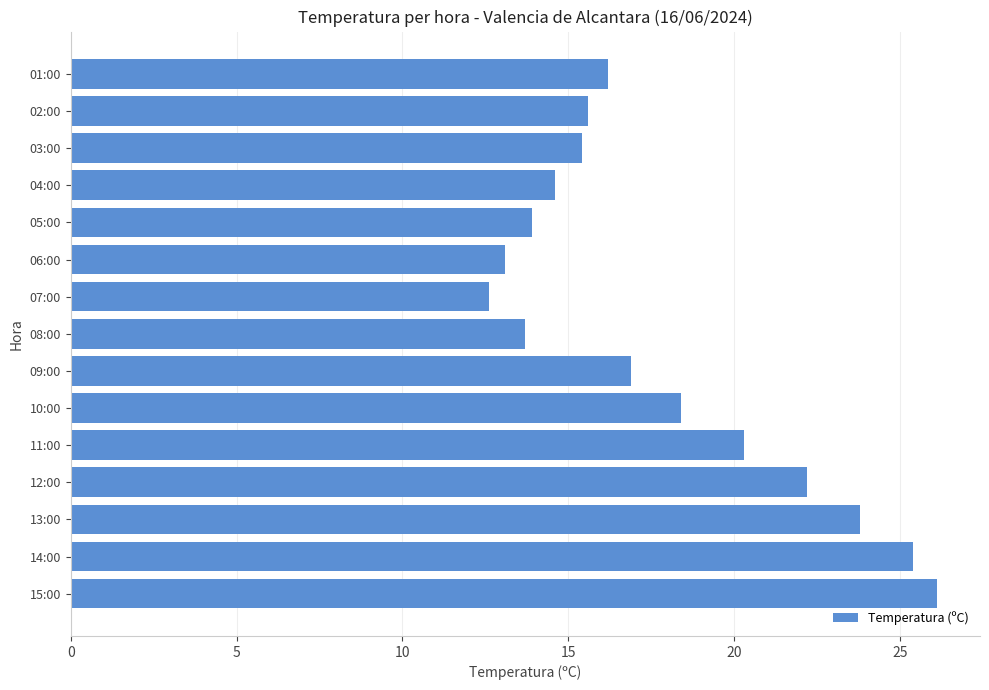

What is the difference between the second highest and second lowest values?

12.3